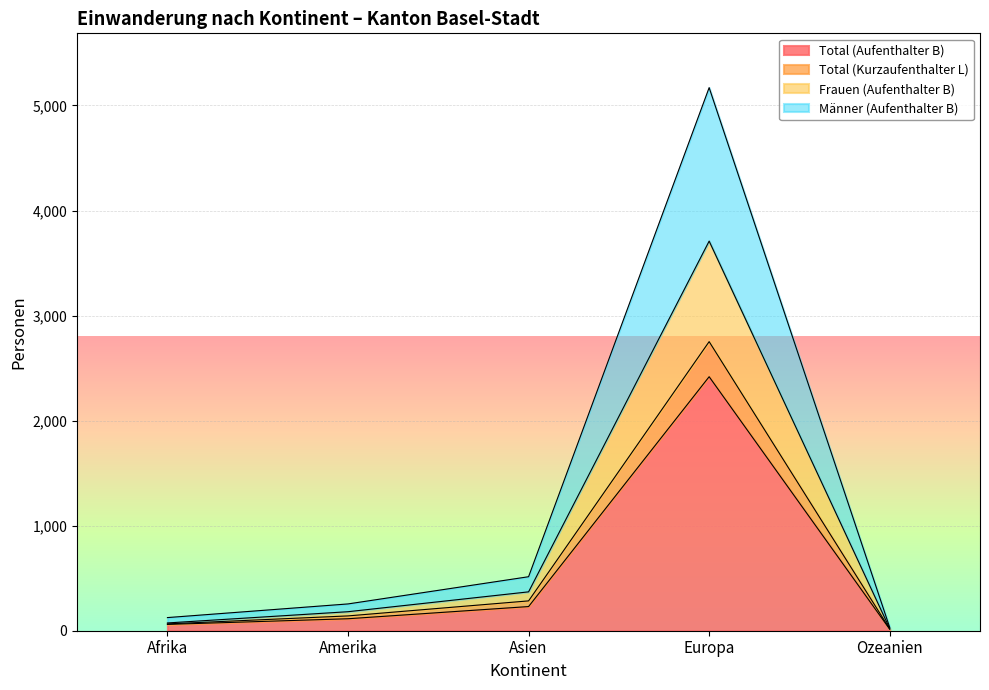

What value does the Total (Aufenthalter B) series have at Europa?

2418